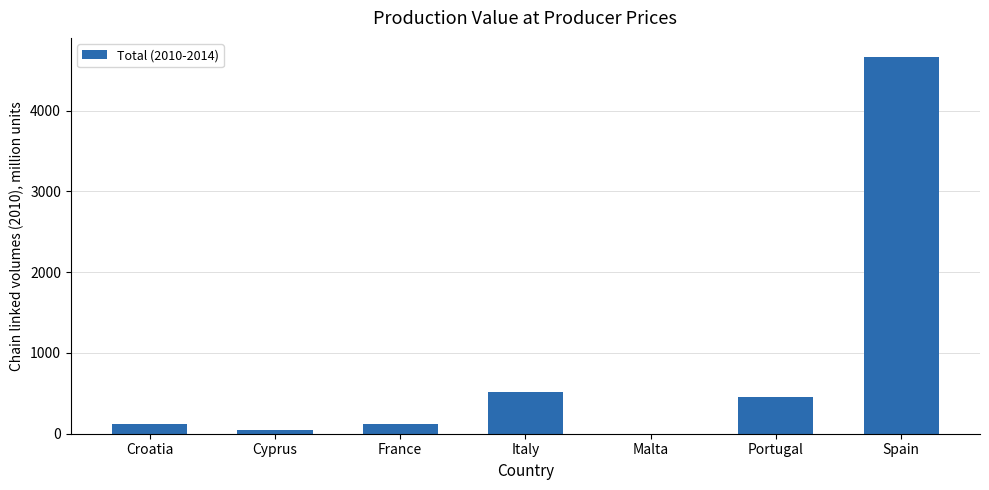

Which label corresponds to the largest value in the chart?

Spain